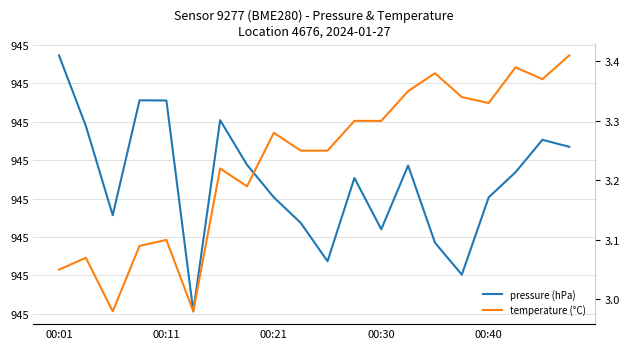

Rank the series by their average value, from lowest to highest.

temperature (°C), pressure (hPa)